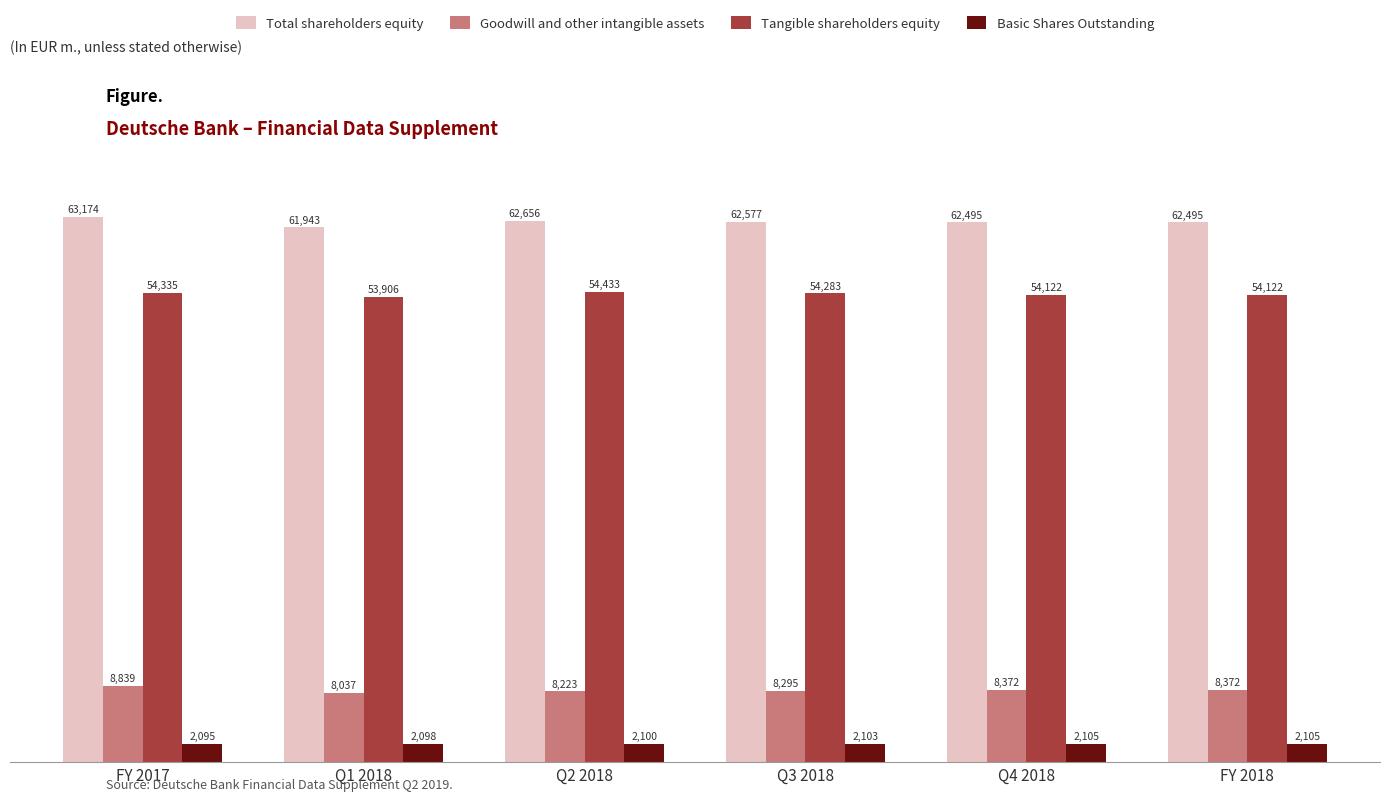

What is the total value across all series at Q1 2018?

125982.9